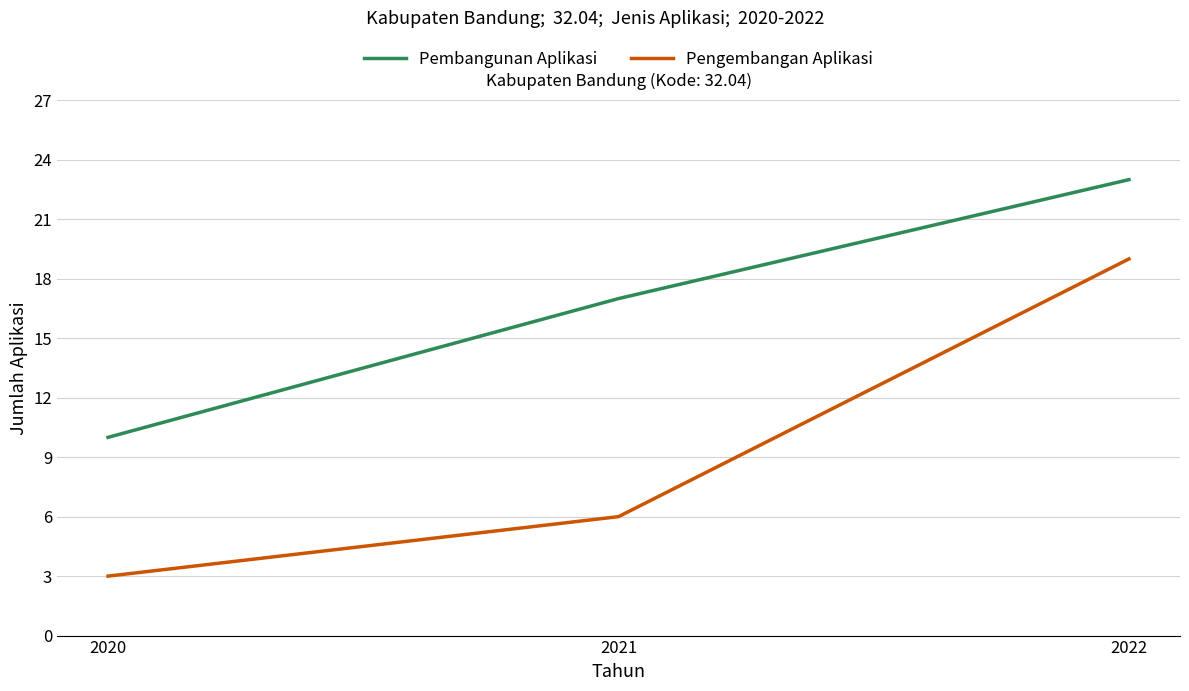

The value of Pengembangan Aplikasi at 2022 is 25. True or false?

False